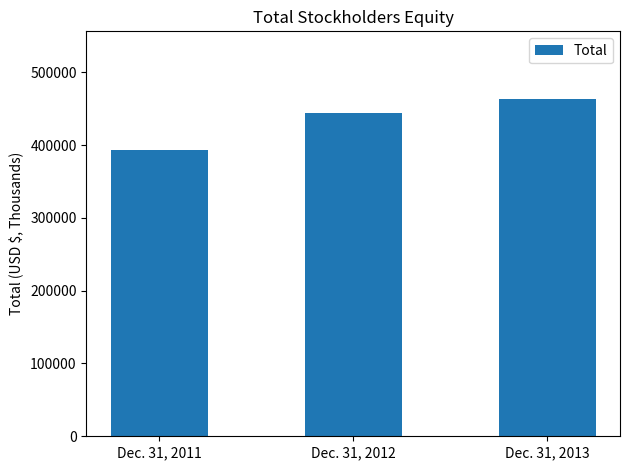

The value at Dec. 31, 2011 is 393208. True or false?

True